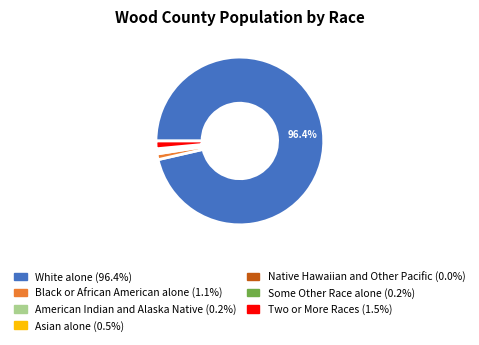

Does Two or More Races represent more than half of the total?

No